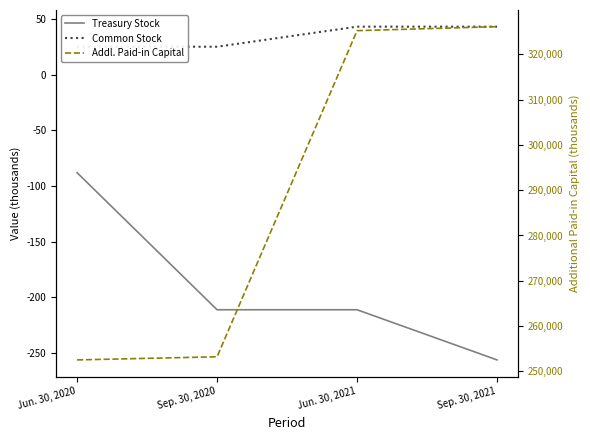

Does the chart display data point markers on the line(s)?

No